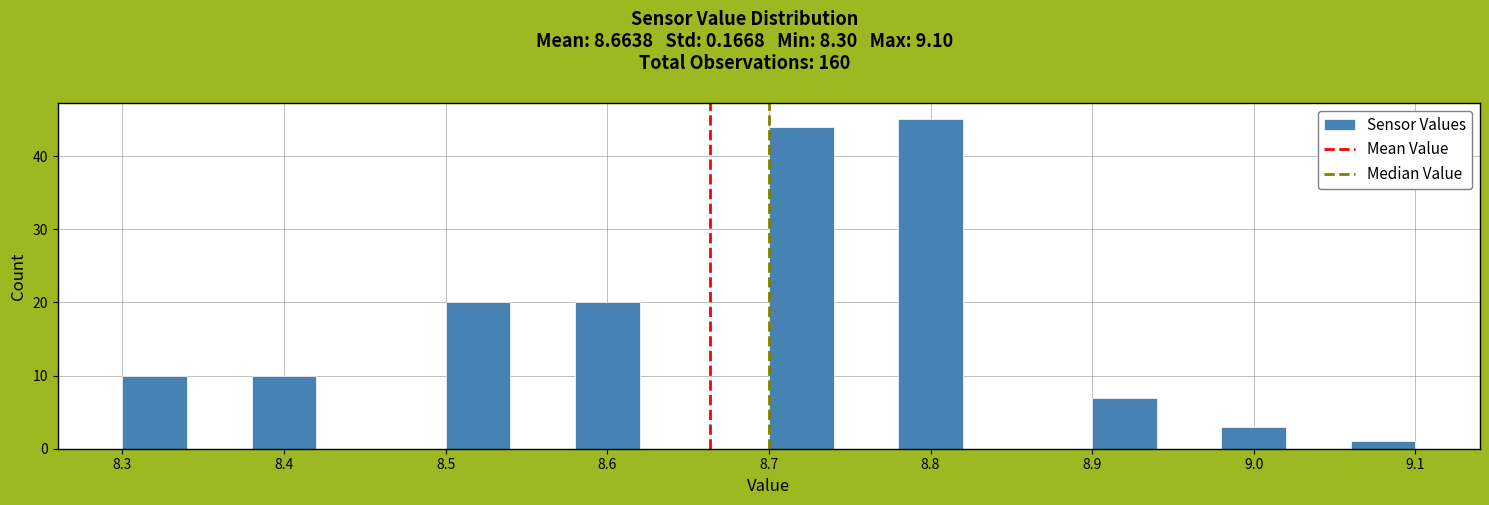

Reading left to right, list every bar in this chart as the range it spans on the x-axis followed by its height. The values are not printed on the chart, so give them approximately, as read against the axis.

8.30 to 8.34: 10
8.34 to 8.38: 0
8.38 to 8.42: 10
8.42 to 8.46: 0
8.46 to 8.50: 0
8.50 to 8.54: 20
8.54 to 8.58: 0
8.58 to 8.62: 20
8.62 to 8.66: 0
8.66 to 8.70: 0
8.70 to 8.74: 44
8.74 to 8.78: 0
8.78 to 8.82: 45
8.82 to 8.86: 0
8.86 to 8.90: 0
8.90 to 8.94: 7
8.94 to 8.98: 0
8.98 to 9.02: 3
9.02 to 9.06: 0
9.06 to 9.10: 1